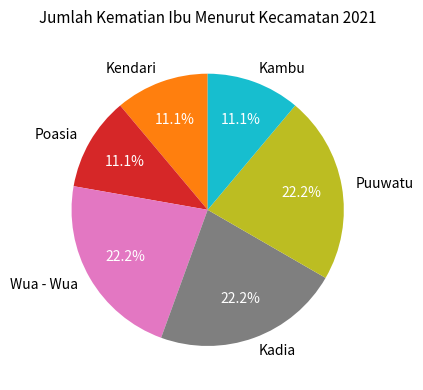

Count the number of slices in the pie.

6